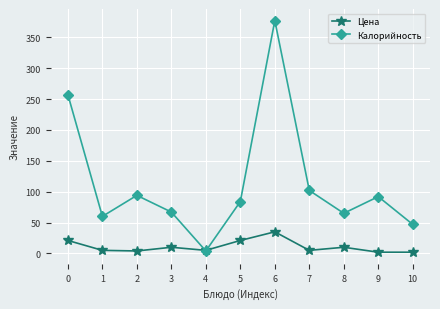

Which series has the largest total across all categories?

Калорийность